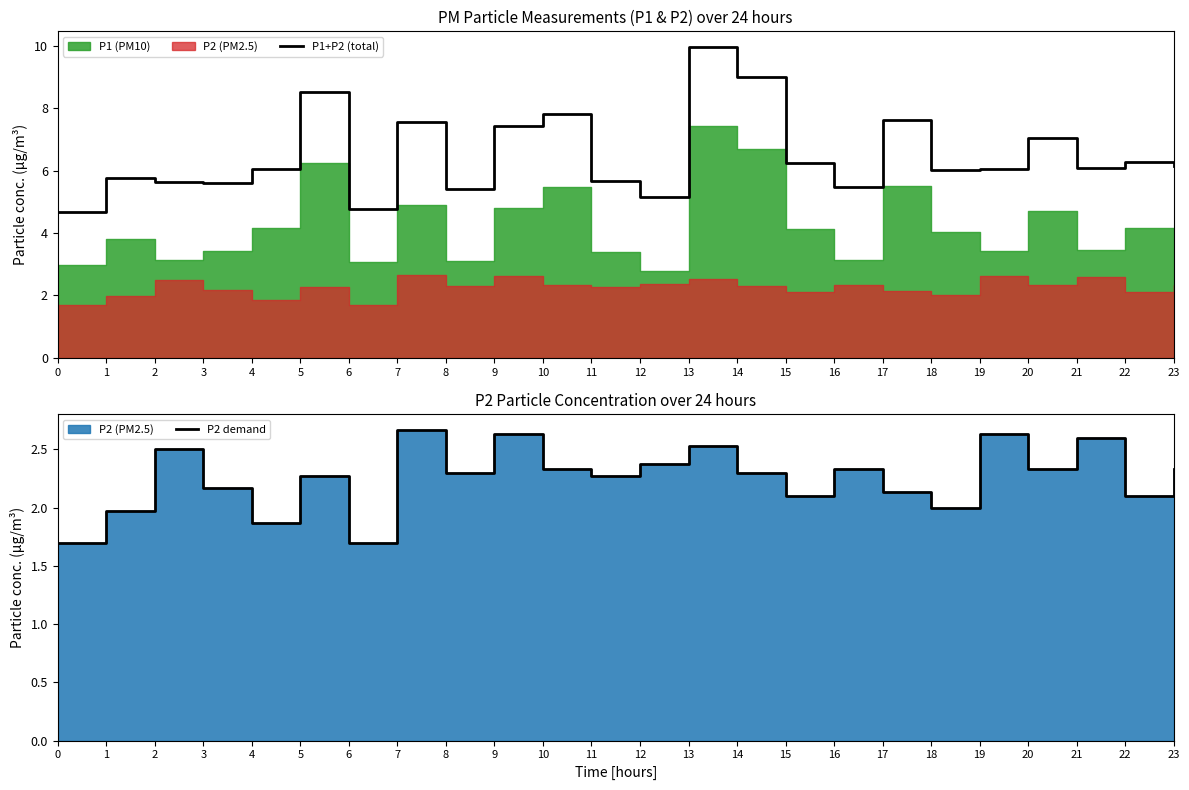

How many interior local peaks does the P1+P2 (total) series have?

8